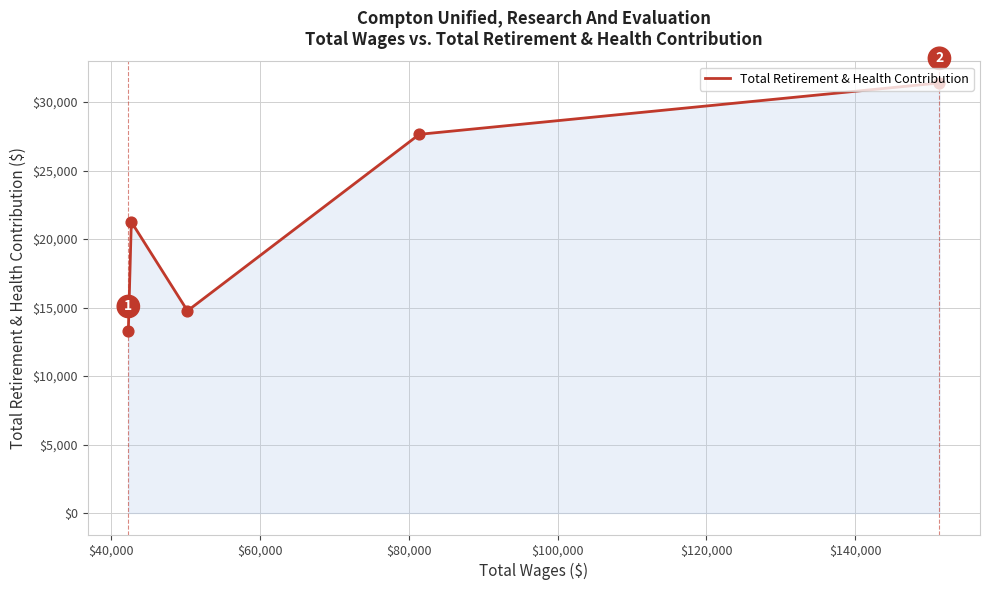

How many interior local peaks (higher than both neighbors) does the data have?

1